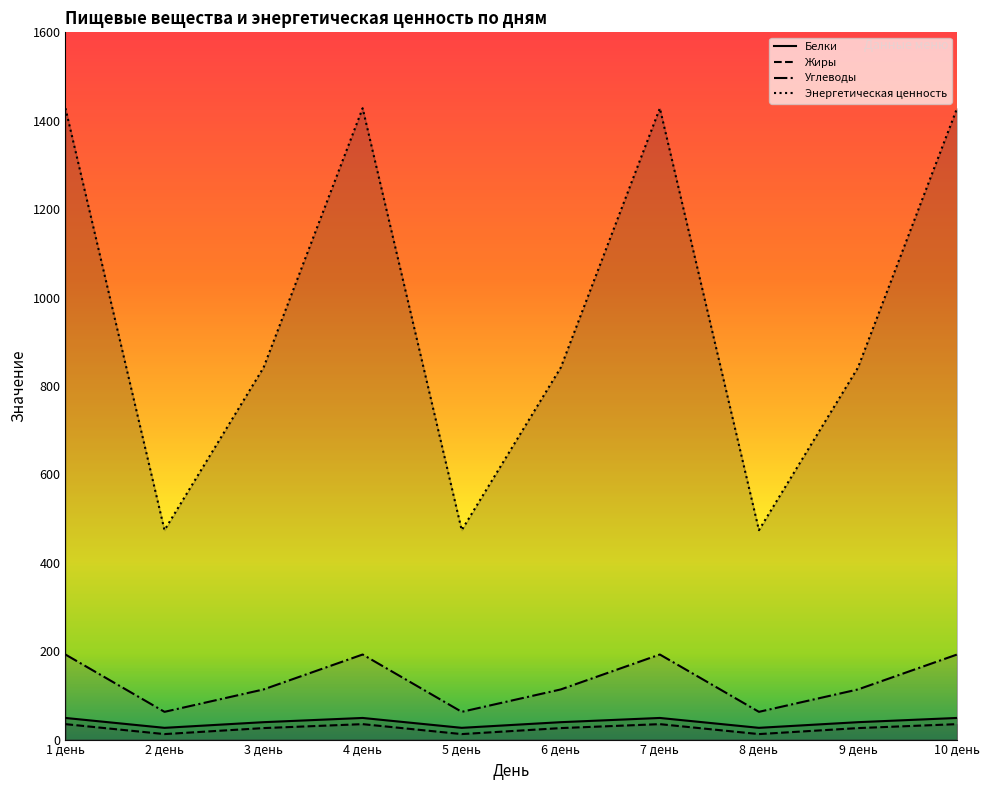

What is the value of the Энергетическая ценность point at the 5th from the left?

473.8